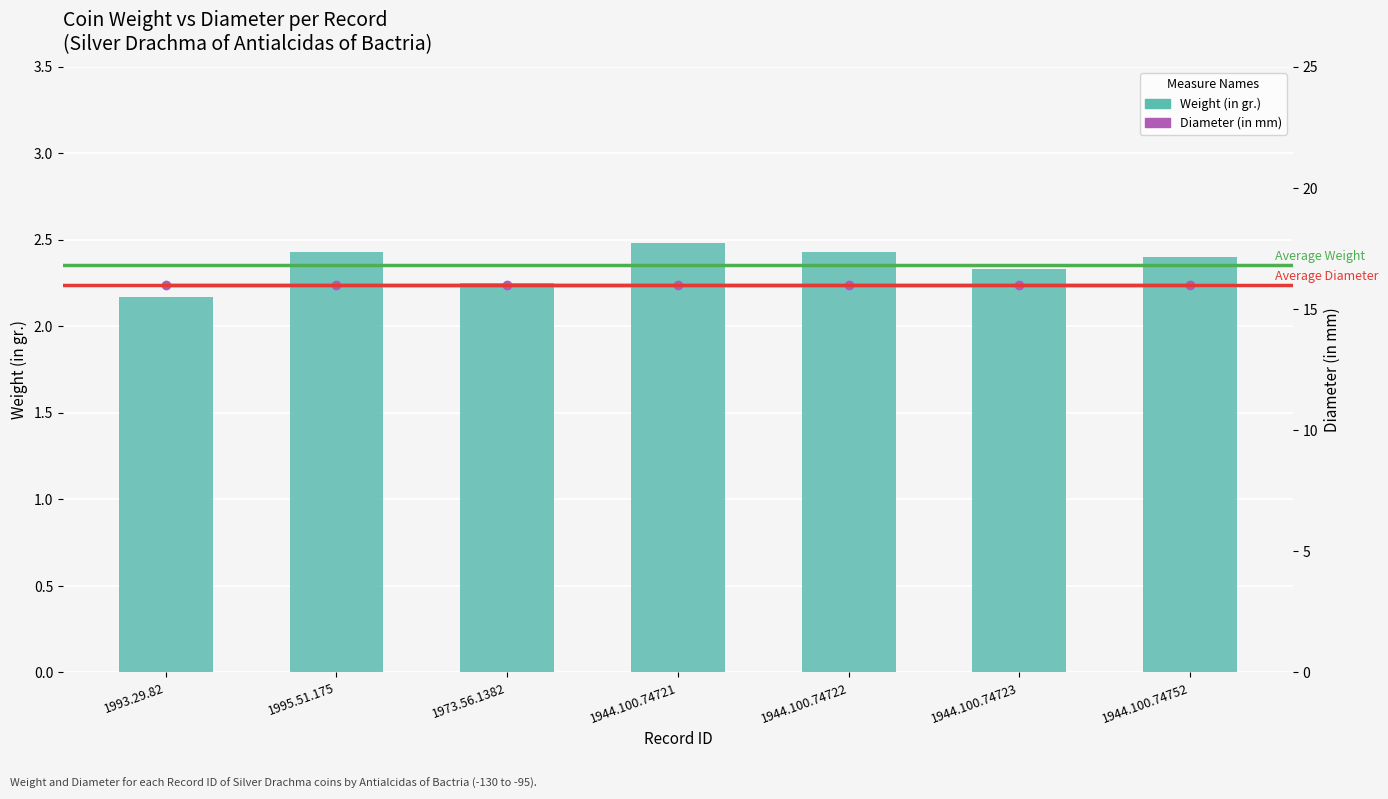

At which category does the chart reach its minimum across all series?

1993.29.82